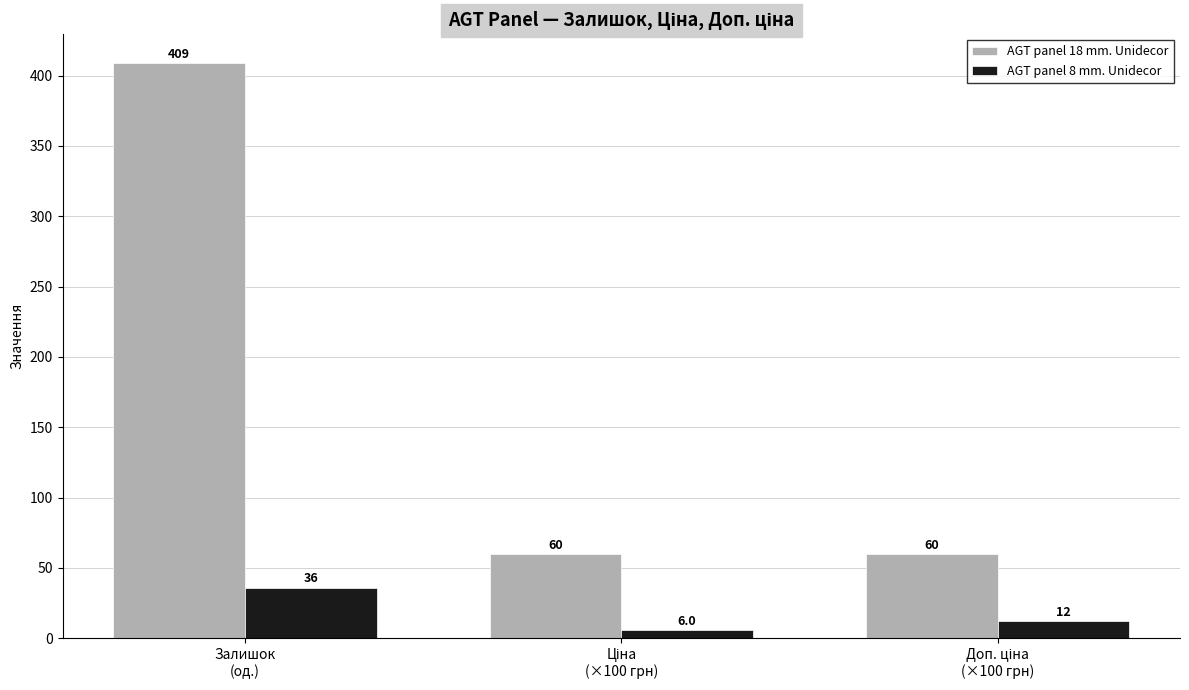

Reading left to right, list all the values displayed in this chart.

AGT panel 18 mm. Unidecor: 409.0	59.5	59.5
AGT panel 8 mm. Unidecor: 36.0	6.0	12.0